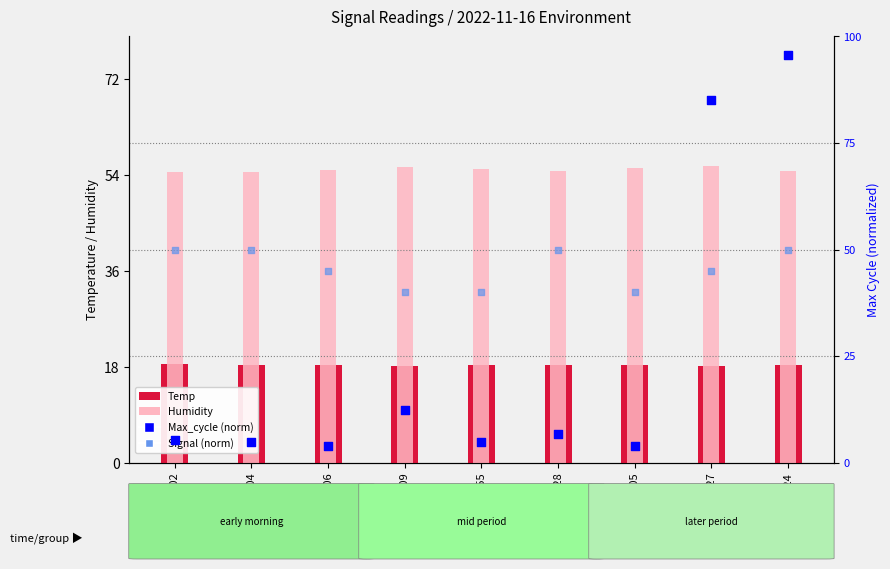

Which series contains the lowest Y value?

Max_cycle (norm)